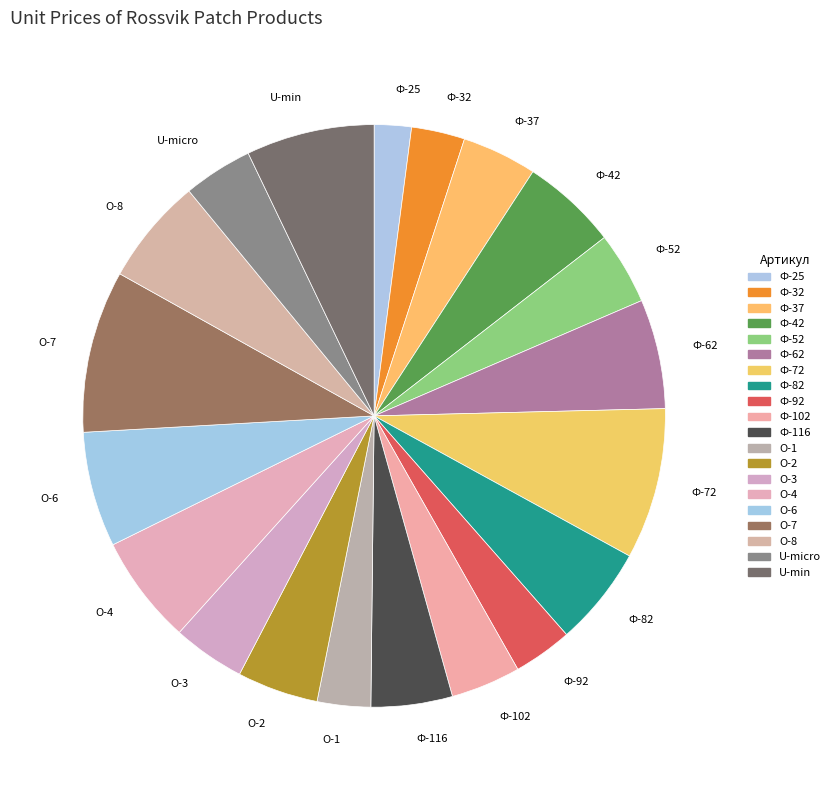

How many slices are in this pie chart?

20